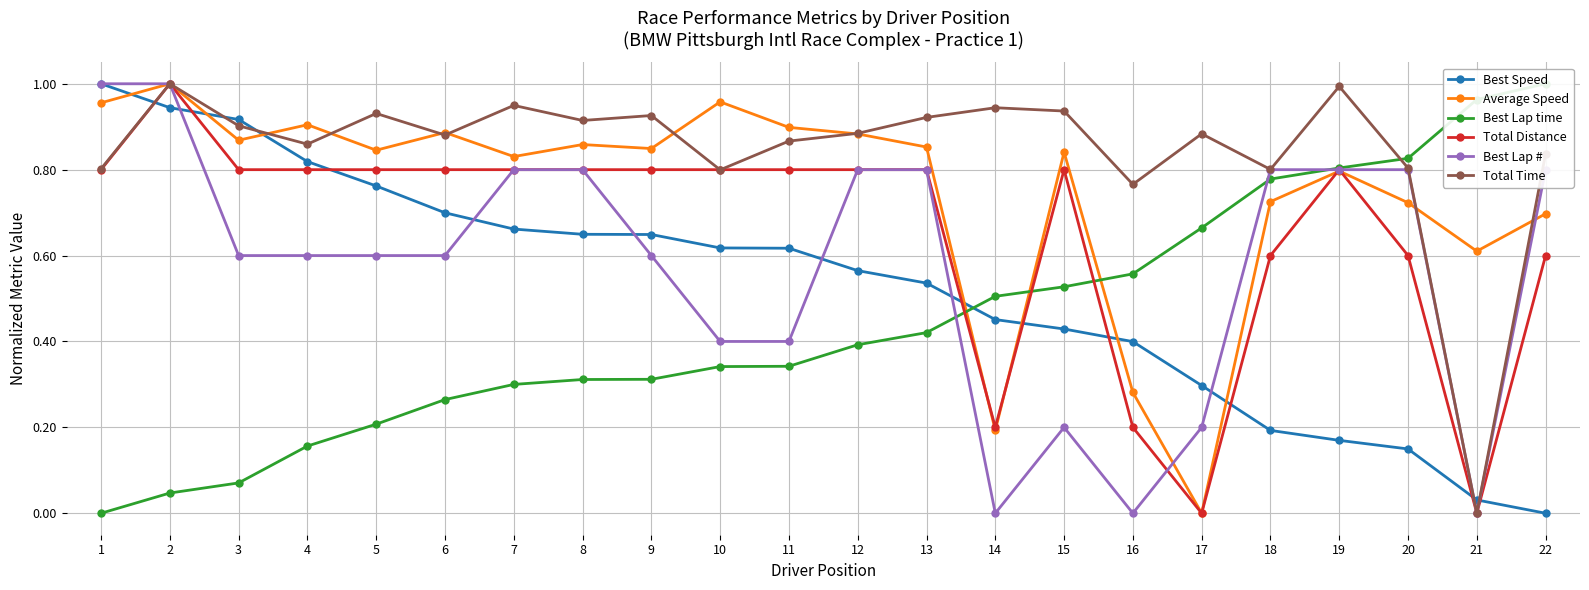

What is the value of the Average Speed point at the 5th from the left?

0.8